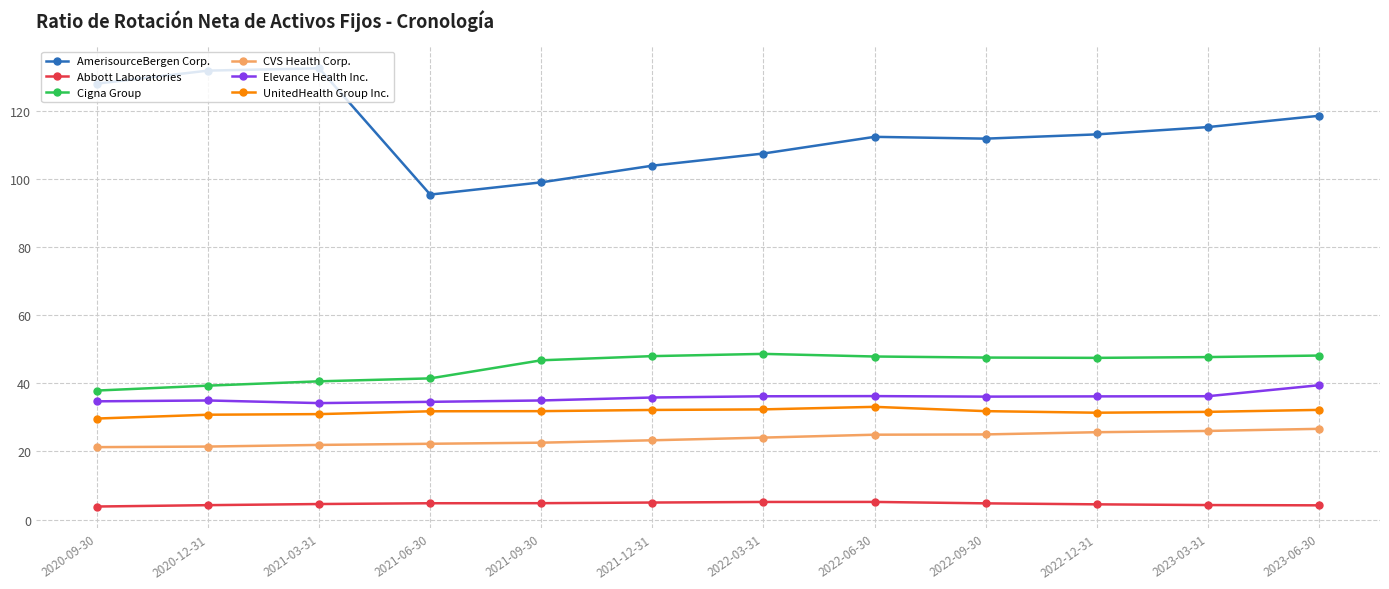

What is the label of the 4th point from the left?

2021-06-30